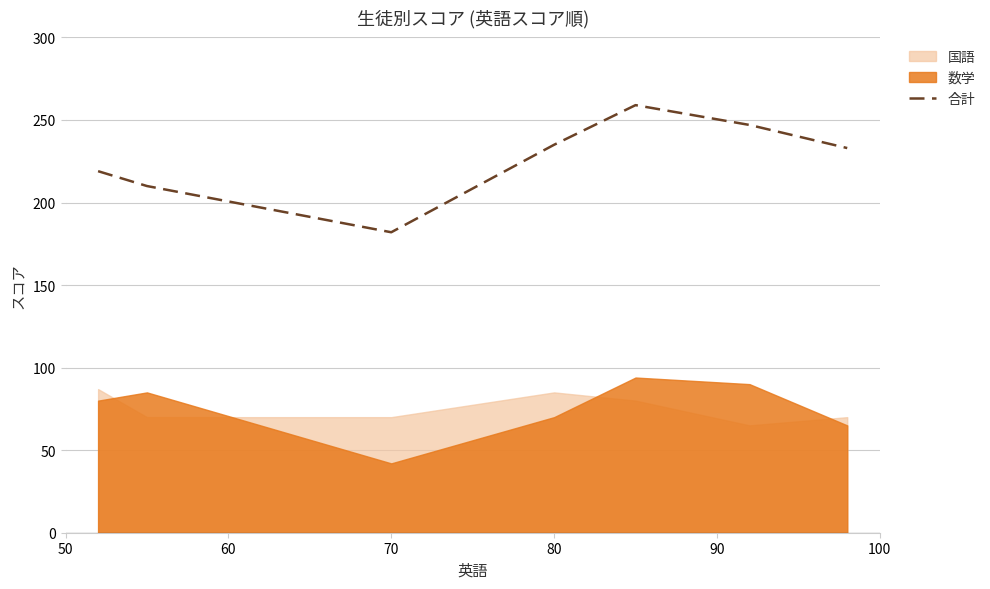

The value of 合計 at 70 is 57. True or false?

False